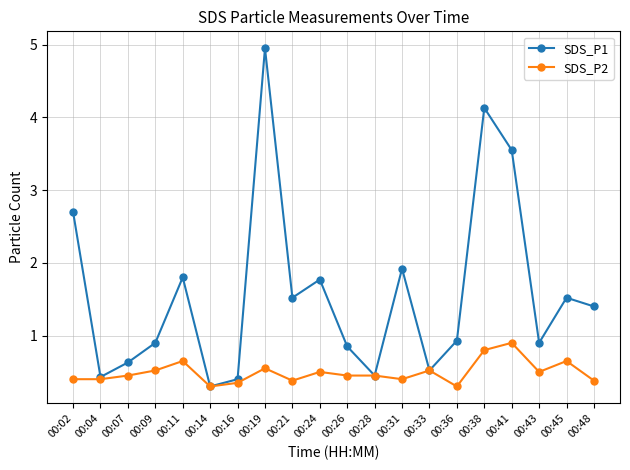

True or false: SDS_P2 has a value of 0.6 at 00:19.

True